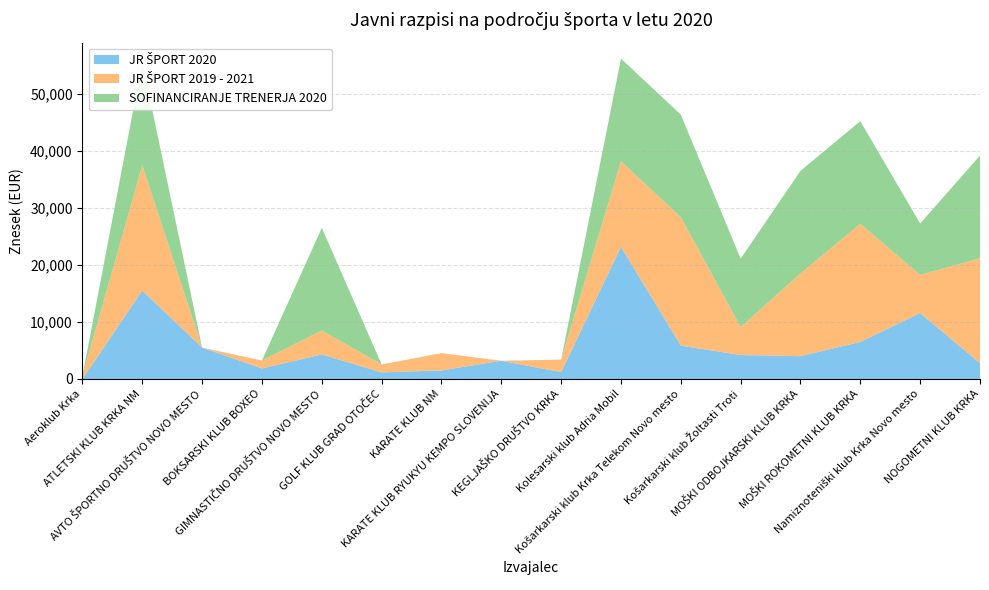

Reading left to right, transcribe all the data shown in this chart.

JR ŠPORT 2020: 0	15500	5500	1850	4300	1150	1500	3200	1200	23170	5850	4200	4000	6500	11550	2780
JR ŠPORT 2019 - 2021: 560	22000	0	1400	4200	1400	3030	0	2200	15000	22500	4900	14500	20700	6700	18400
SOFINANCIRANJE TRENERJA 2020: 0	18000	0	0	18000	0	0	0	0	18000	18000	12000	18000	18000	9000	18000